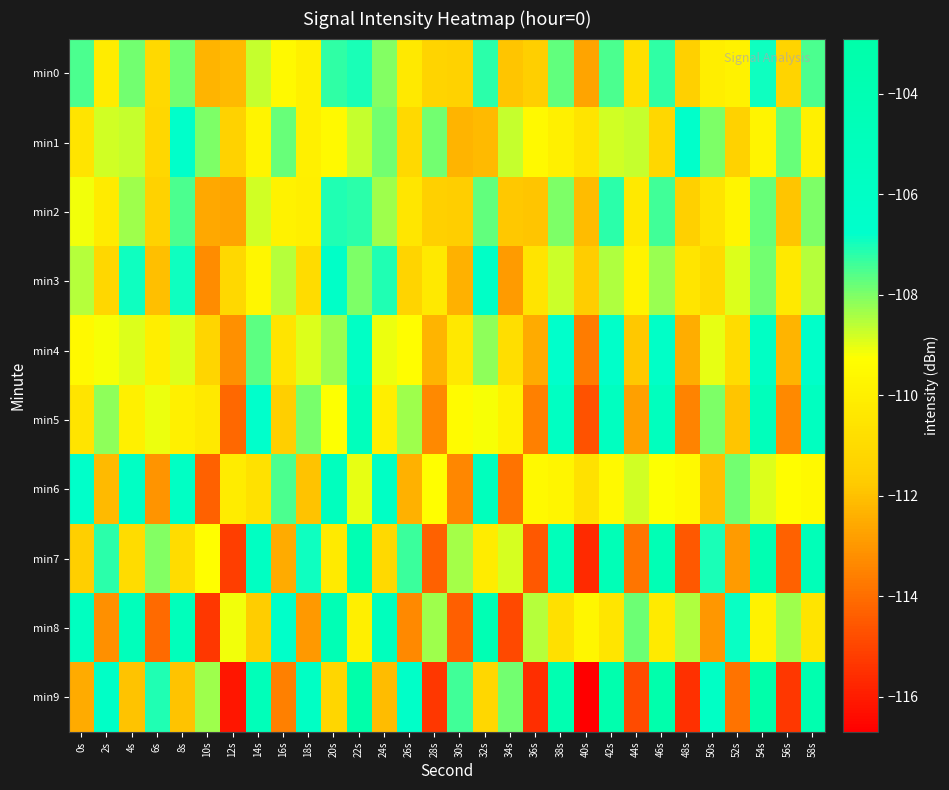

Which series has the largest range (max minus min)?

min9